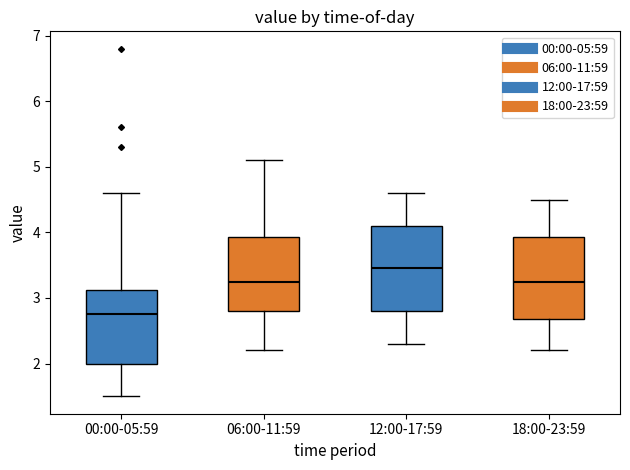

Reading left to right, read every box against the y-axis: the position of its median line, the range the box covers, and the ends of its whiskers. The values are not printed on the chart, so give them approximately, as read against the axis.

00:00-05:59: median 2.8, box 2.0 to 3.1, whiskers 1.5 to 4.6
06:00-11:59: median 3.3, box 2.8 to 3.9, whiskers 2.2 to 5.1
12:00-17:59: median 3.5, box 2.8 to 4.1, whiskers 2.3 to 4.6
18:00-23:59: median 3.3, box 2.7 to 3.9, whiskers 2.2 to 4.5